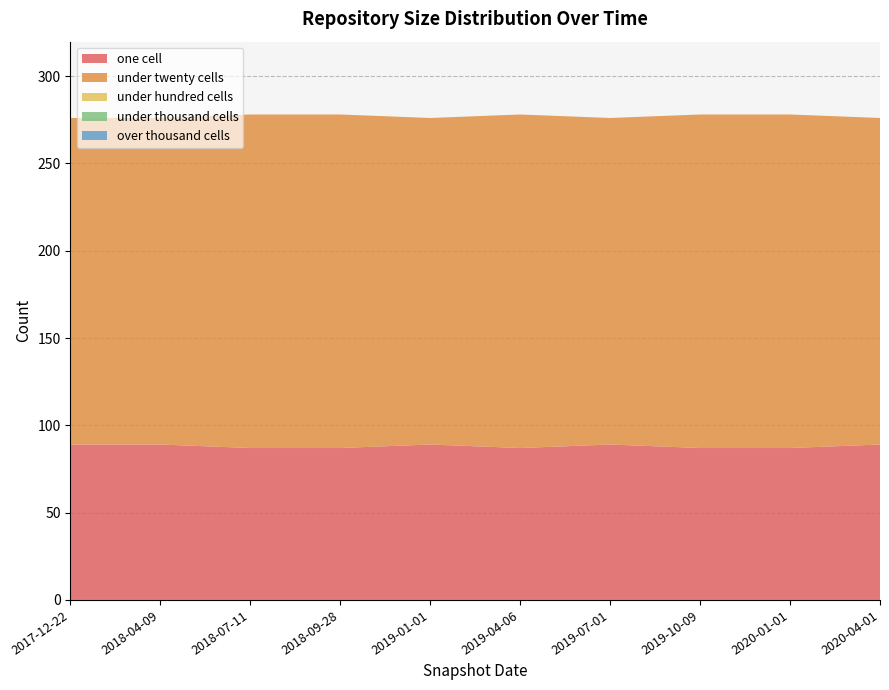

True or false: over_thousand_cells has more than 2 points higher than both neighbors.

False